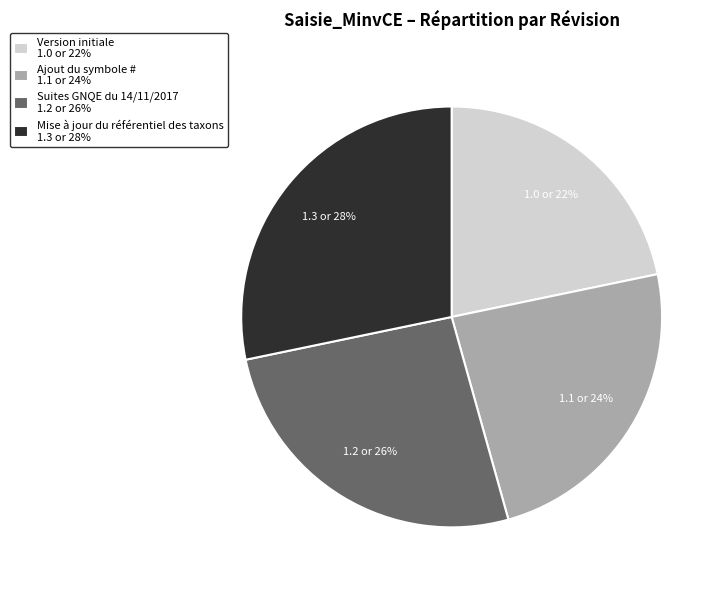

Combined, do Suites GNQE du 14/11/2017 1.2 or 26% and Version initiale 1.0 or 22% account for over 50%?

No